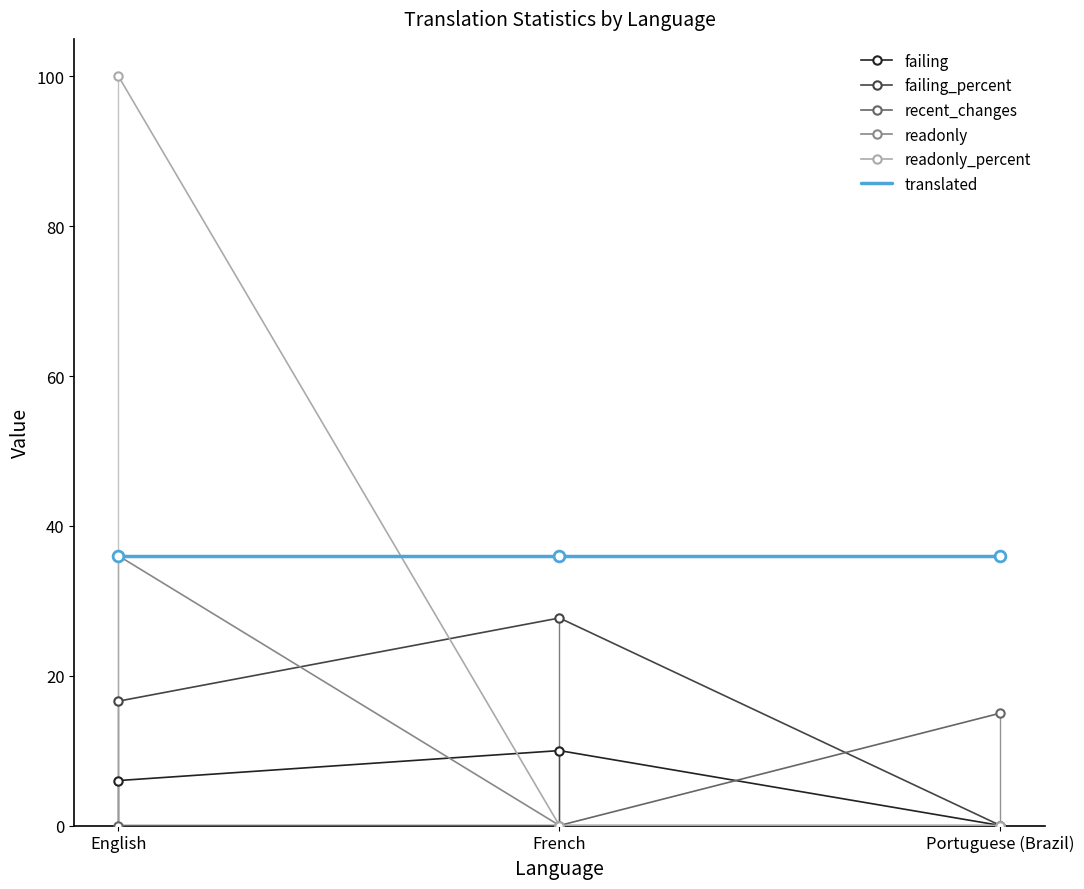

What are all the series names shown in the legend?

failing, failing_percent, recent_changes, readonly, readonly_percent, translated